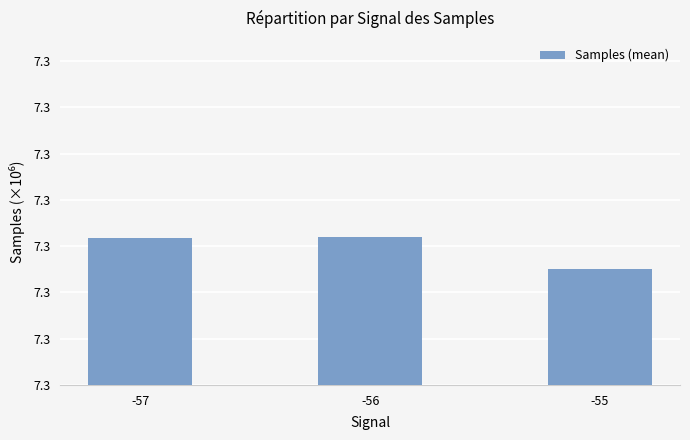

Does the chart contain stacked bars?

No